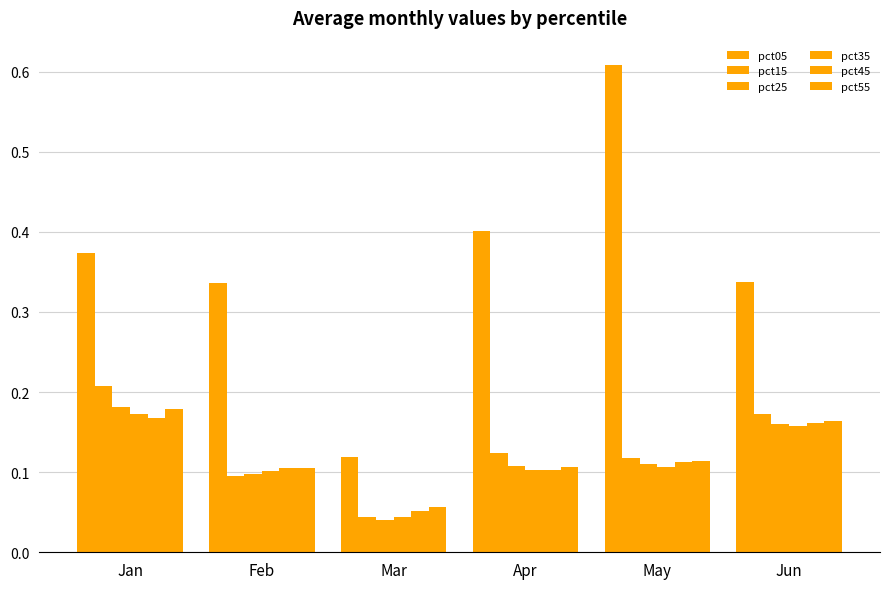

Rank the series at May from highest to lowest value.

pct05, pct15, pct55, pct45, pct25, pct35